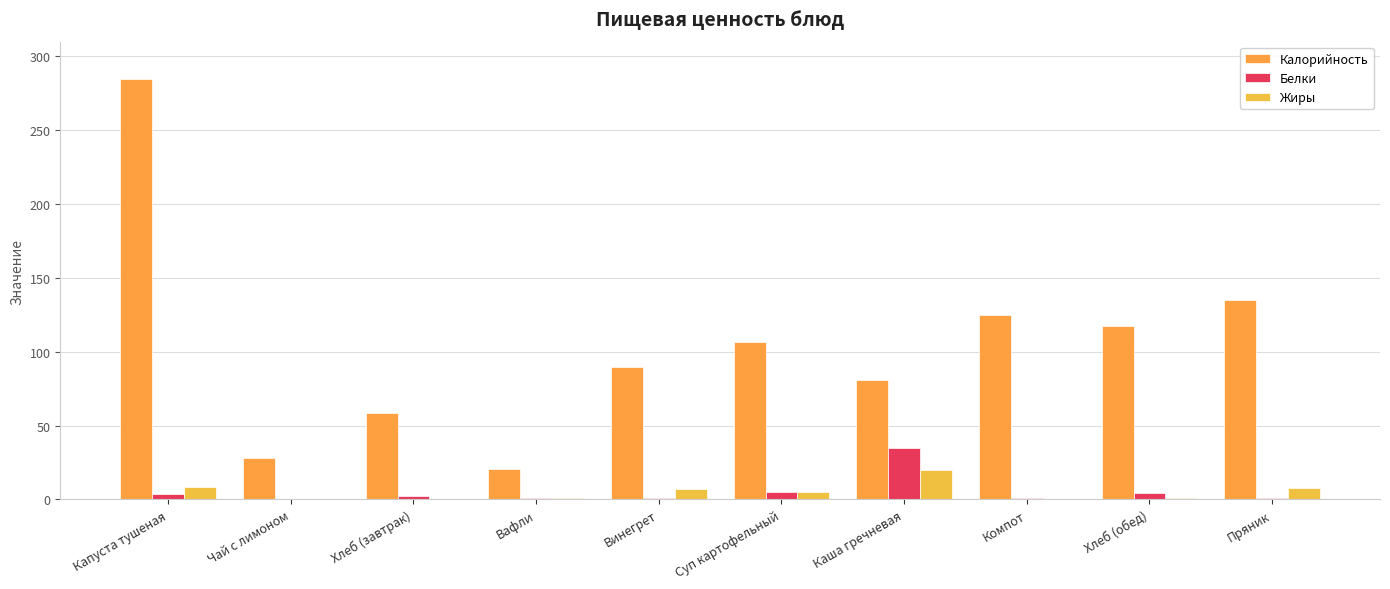

What is the difference between the Белки values at Каша гречневая and Вафли?

33.8